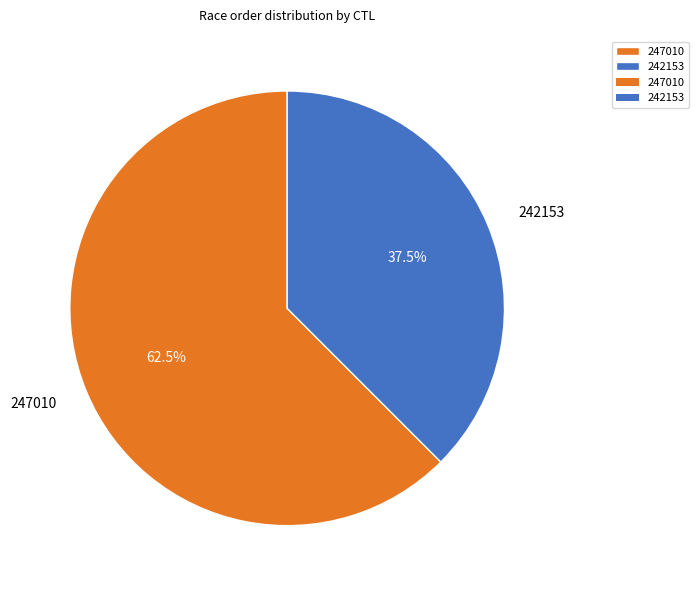

Does 247010 represent more than half of the total?

Yes